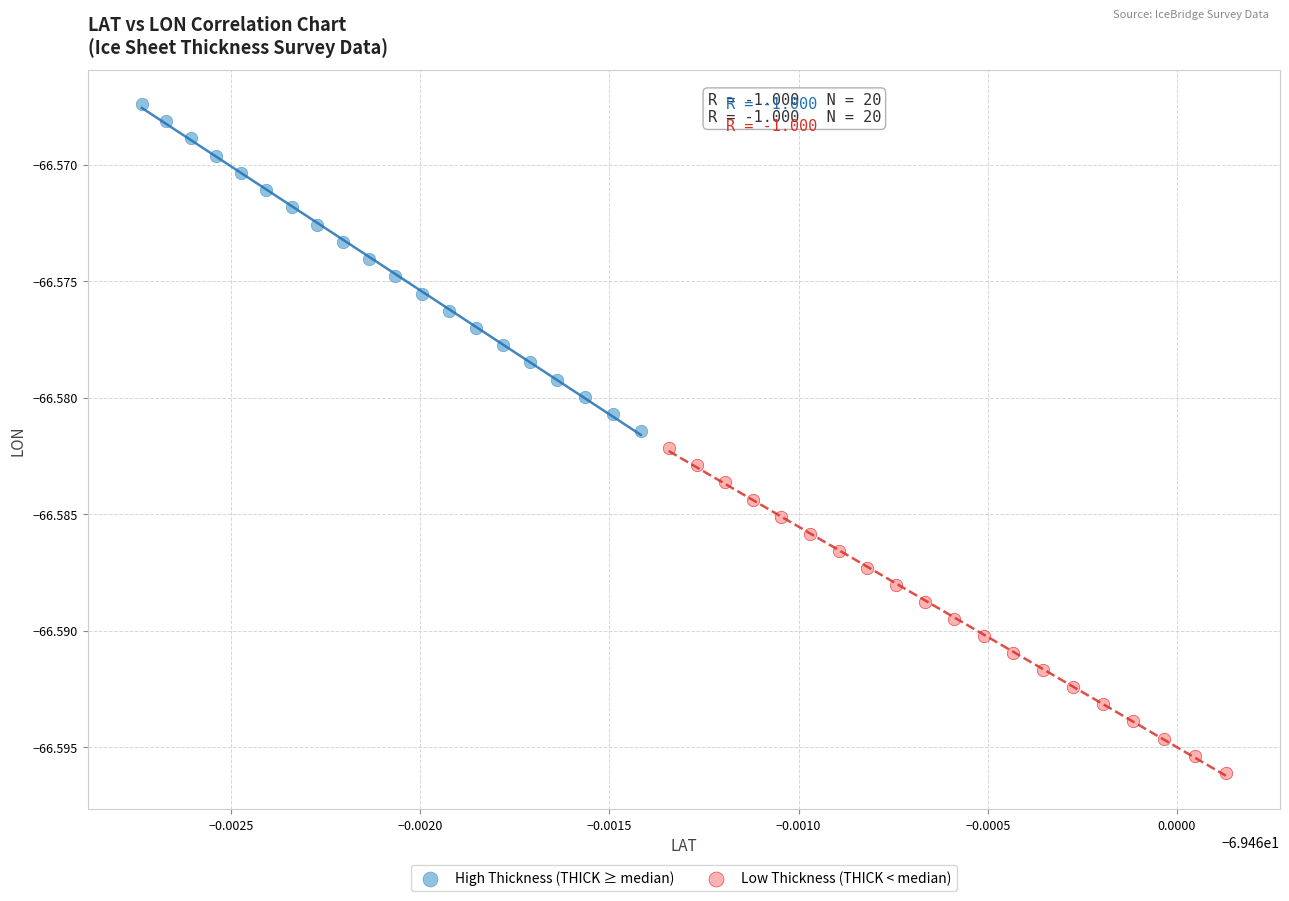

Which series contains the highest Y value?

High Thickness (THICK ≥ median)